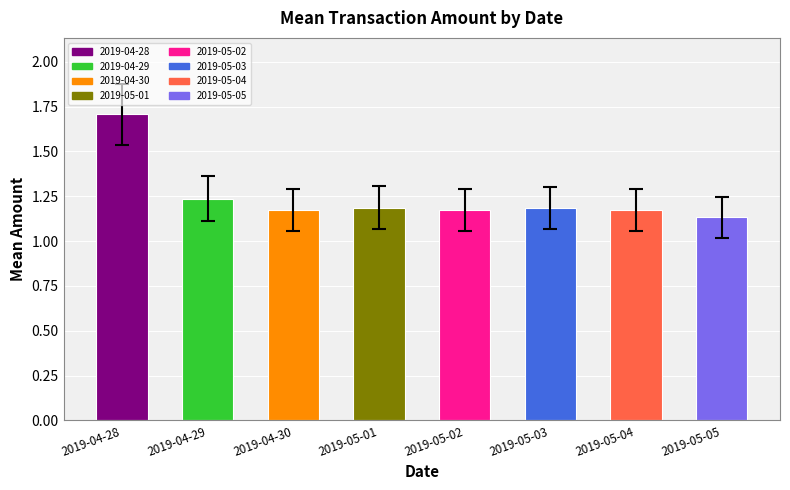

Approximately how many times larger is the value at 2019-04-30 compared to 2019-05-03?

1.0